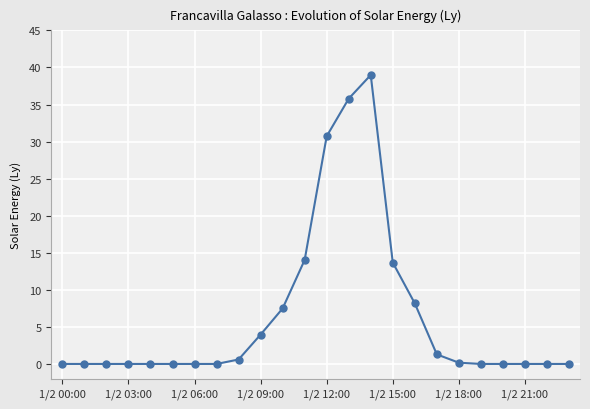

What is the sum of all values?

154.9